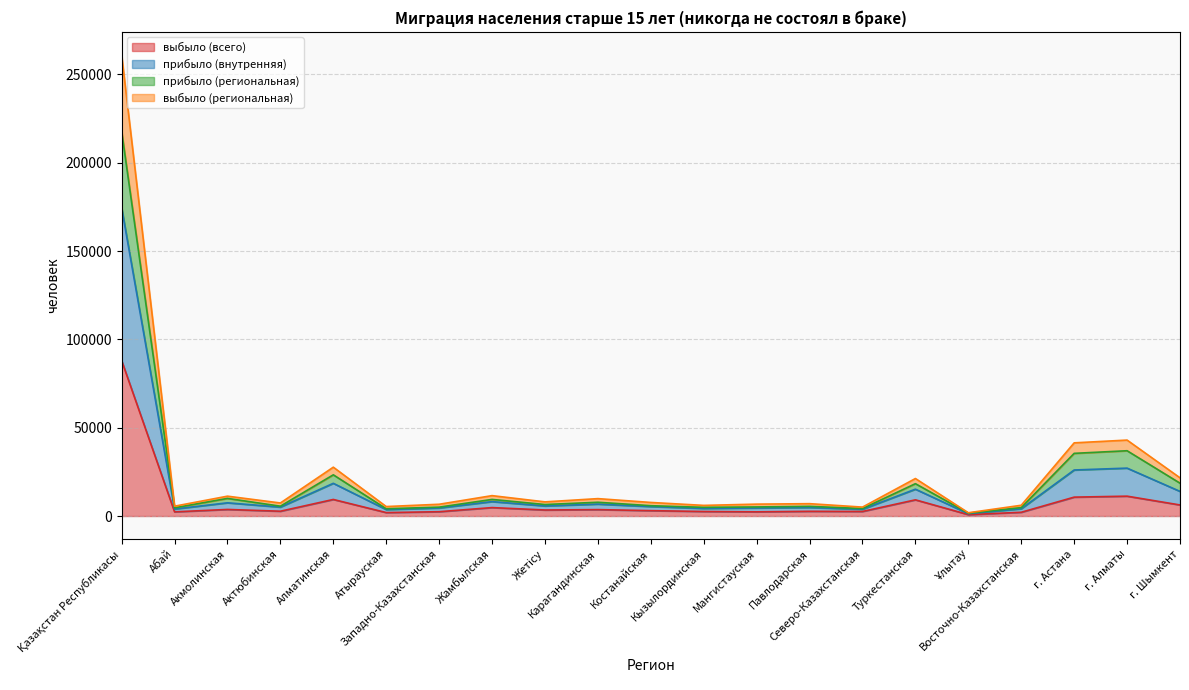

What is the maximum value for выбыло (всего)?

88007